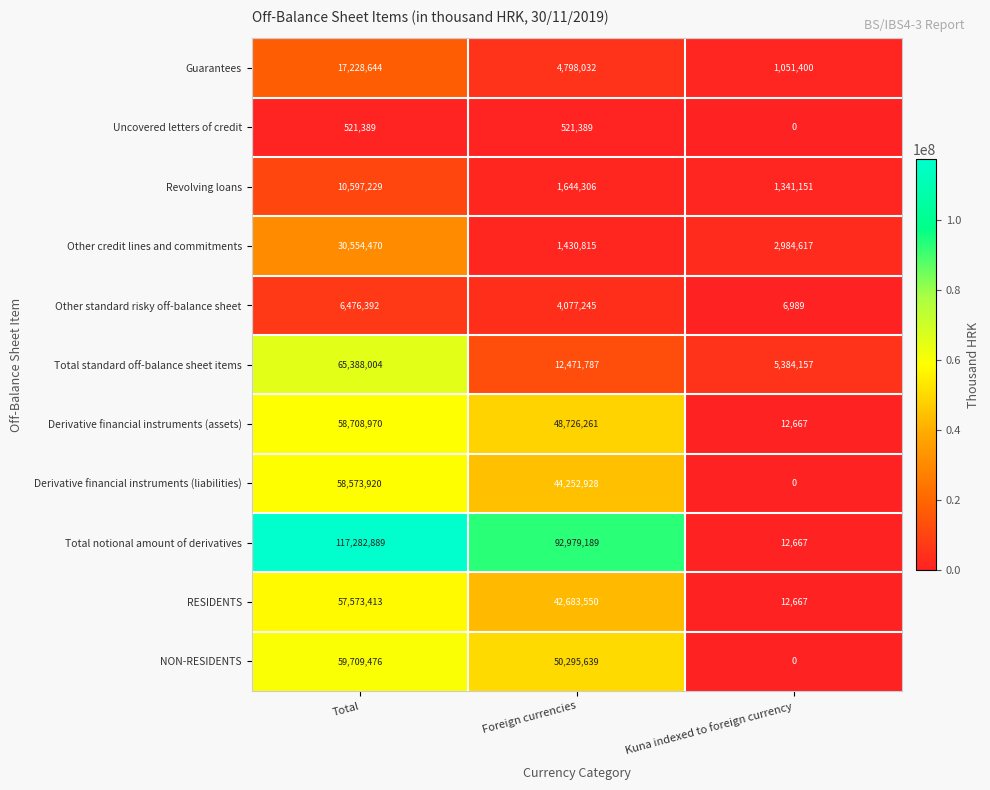

Which series changed the most between Total and Foreign currencies?

Total standard off-balance sheet items